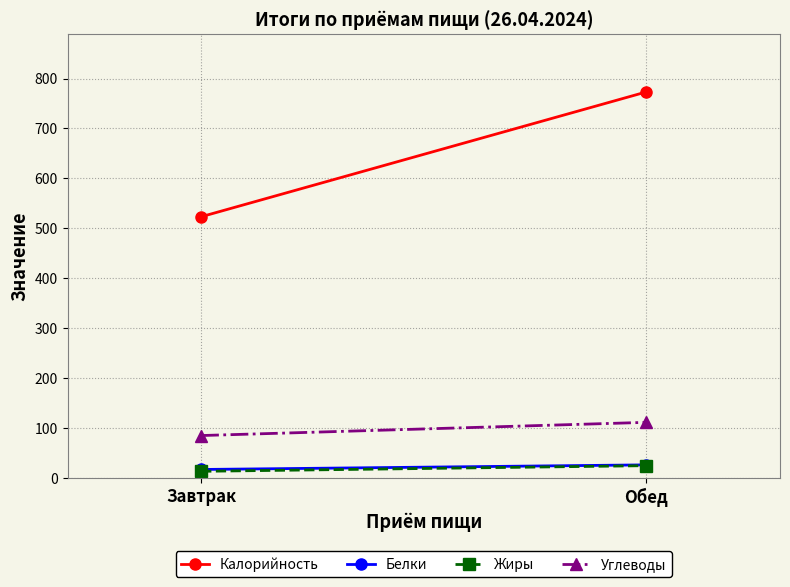

At how many categories does at least one series exceed 218?

2